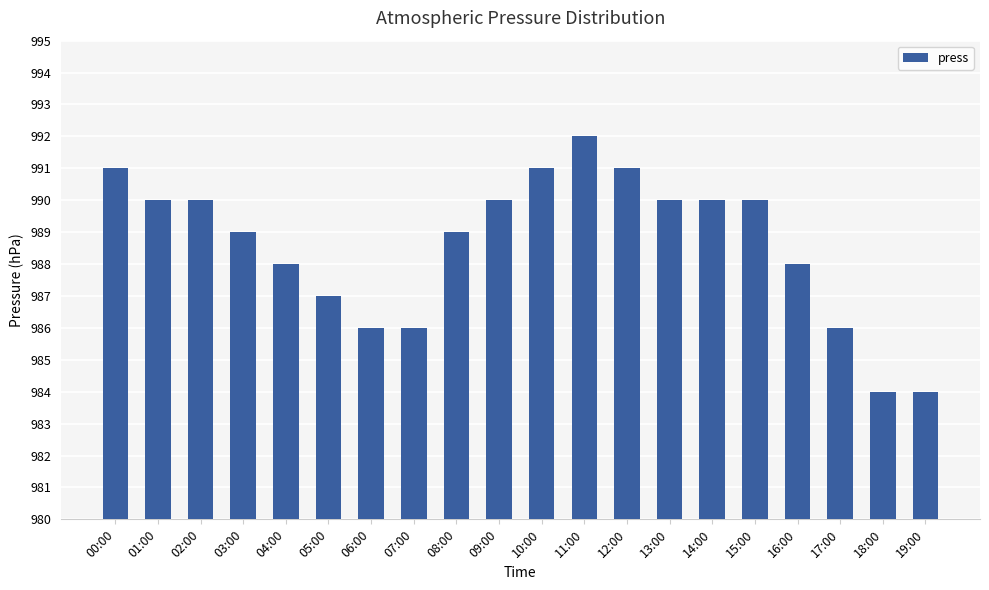

Which has a higher value, 01:00 or 11:00?

11:00